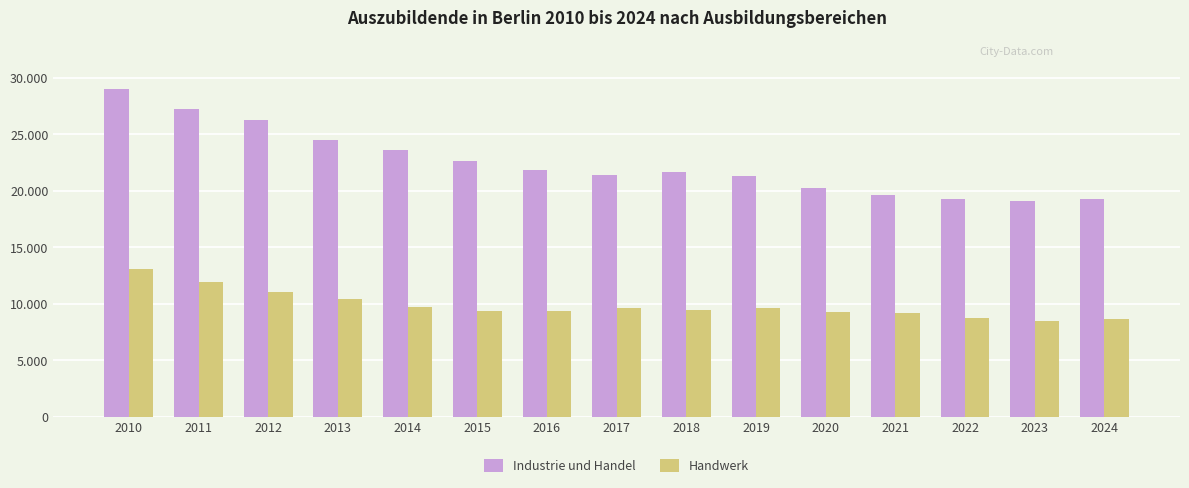

Are the bars grouped side by side (vs. stacked)?

Yes